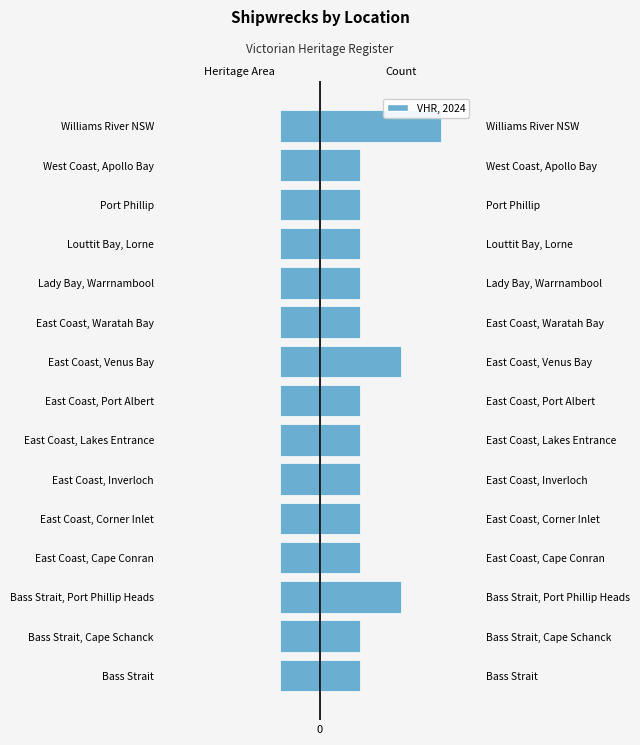

The Left (Count) series shows 1.4 at 1. True or false?

False